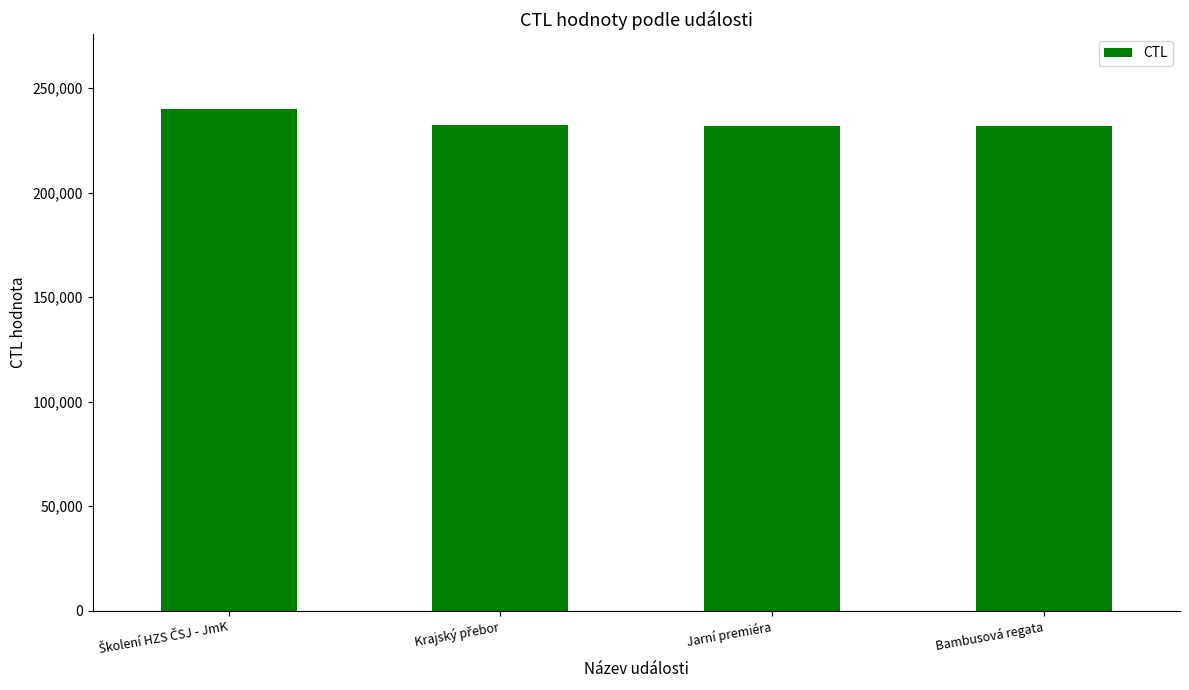

Is it true that the value at Bambusová regata is 232008?

True